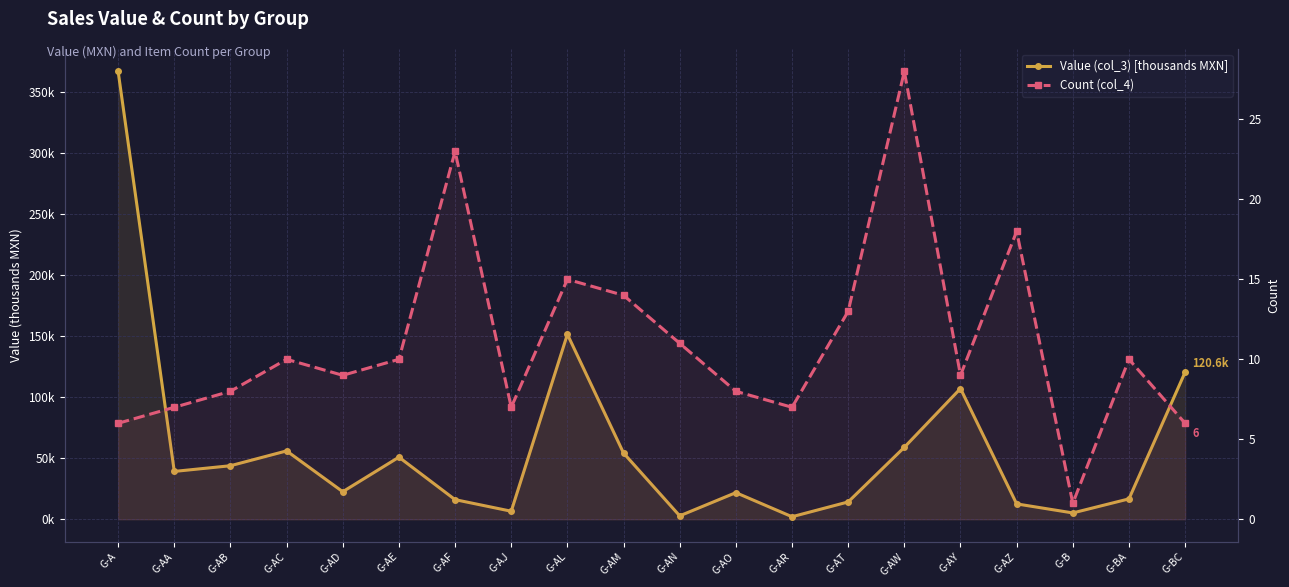

What is the difference between the Count (col_4) values at G-BC and G-AC?

4.0